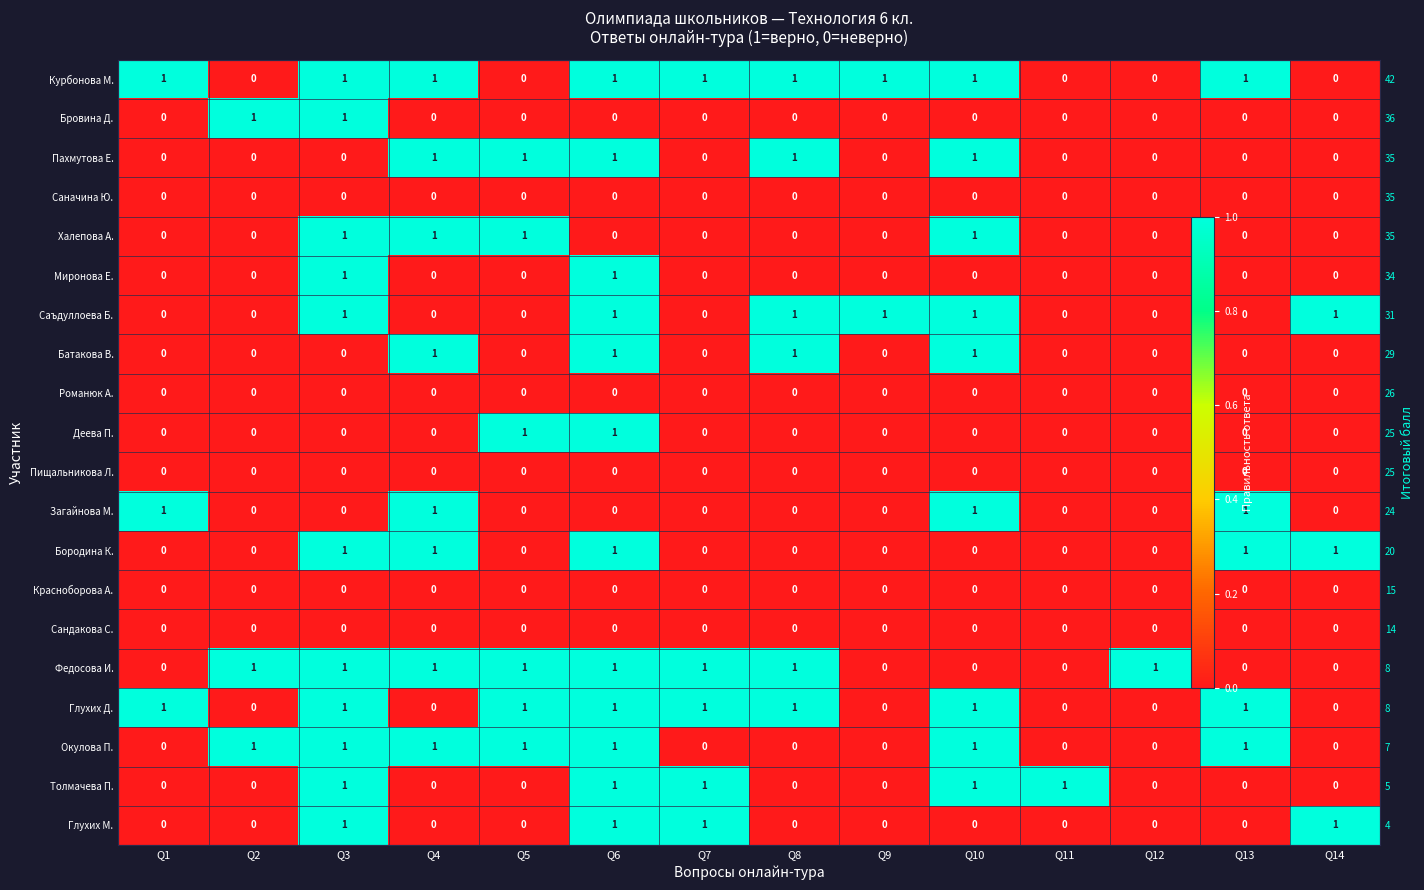

At how many categories does at least one series exceed 0?

14